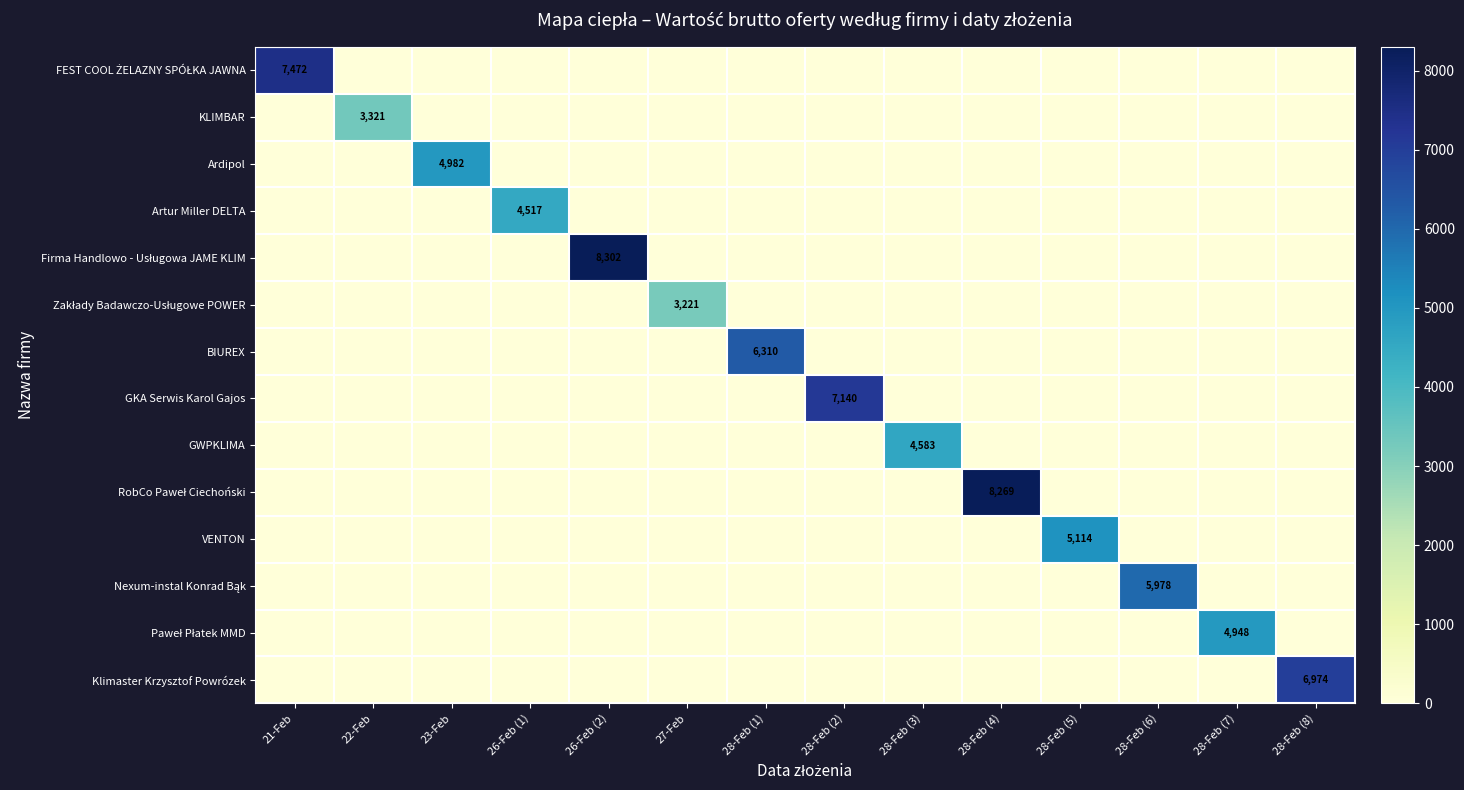

Which category has the lowest value in the VENTON series?

21-Feb